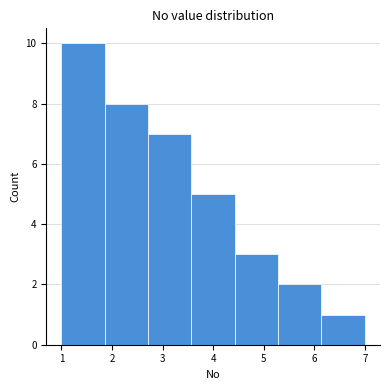

How tall is the bar that spans 1.9 to 2.7 on the x-axis? Neither the bar edges nor the heights are printed on the chart, so give them approximately, as read against the axes.

8